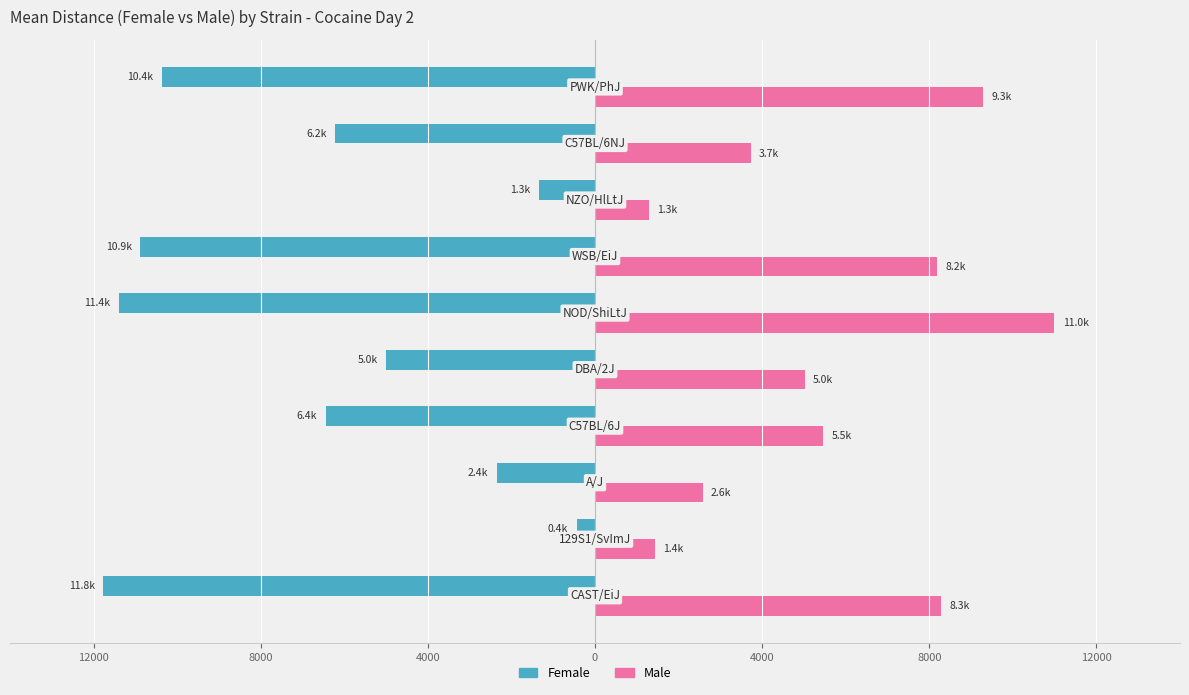

What are all the series names shown in the legend?

Female, Male